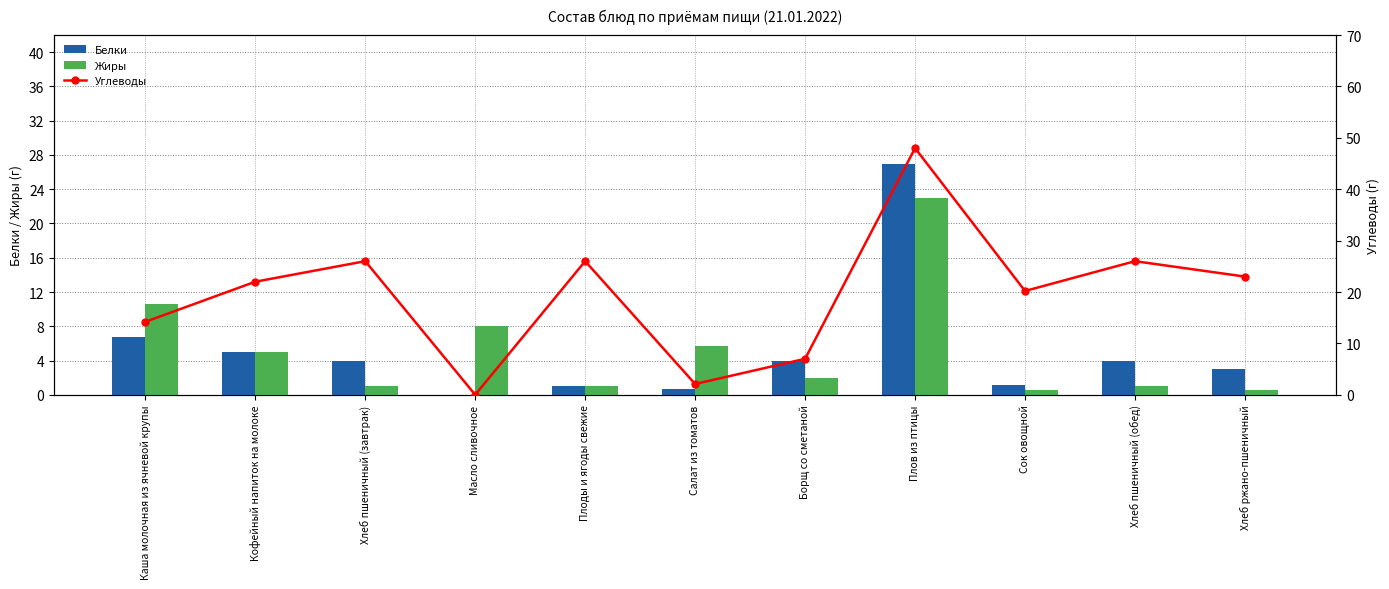

Reading right to left, list all the values displayed in this chart.

Белки: 3.0	4.0	1.2	27.0	4.0	0.7	1.0	0.0	4.0	5.0	6.7
Жиры: 0.5	1.0	0.6	23.0	2.0	5.7	1.0	8.0	1.0	5.0	10.6
Углеводы: 23.0	26.0	20.2	48.0	7.0	2.1	26.0	0.0	26.0	22.0	14.2